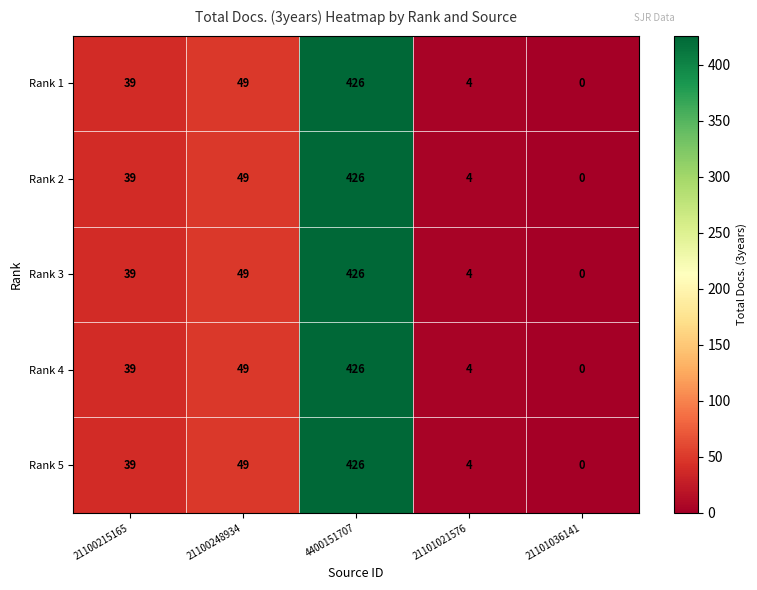

True or false: Rank 2 has a value of 39 at 21100215165.

True